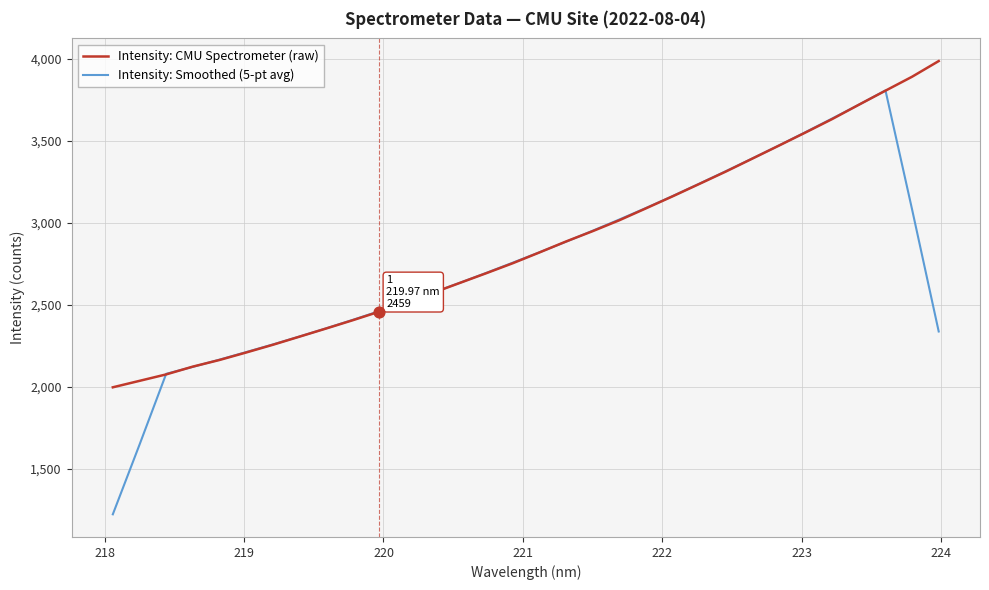

Which series has the largest range (max minus min)?

Intensity: Smoothed (5-pt avg)